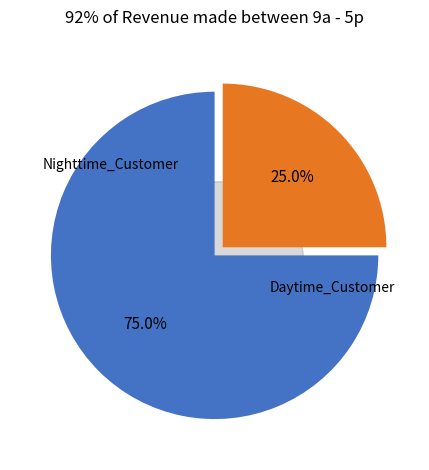

Does transparencia.sedum@michoacan.gob.mx account for over 50% of the chart?

Yes